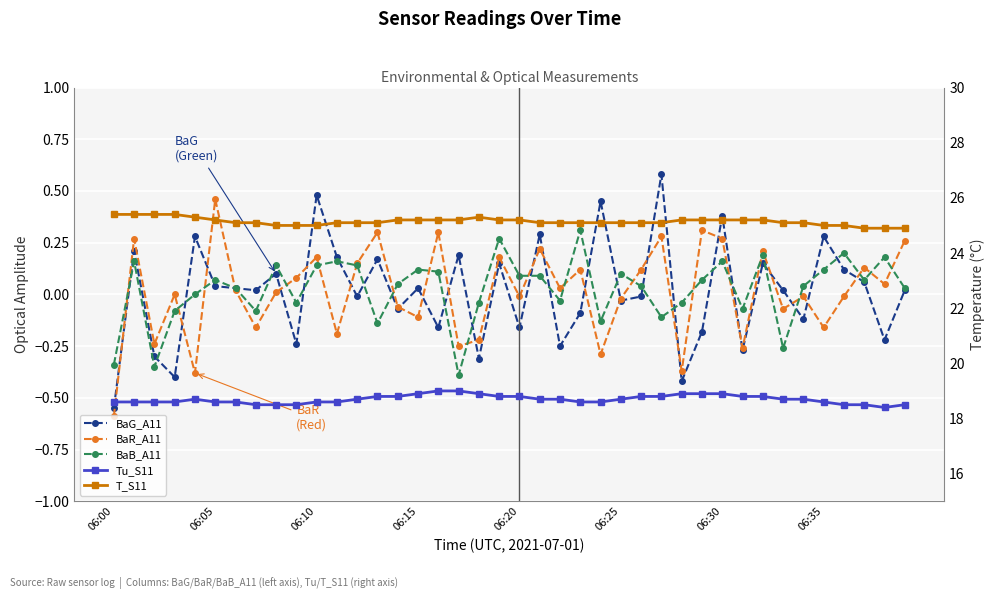

Is this an area chart (filled region under the line)?

No